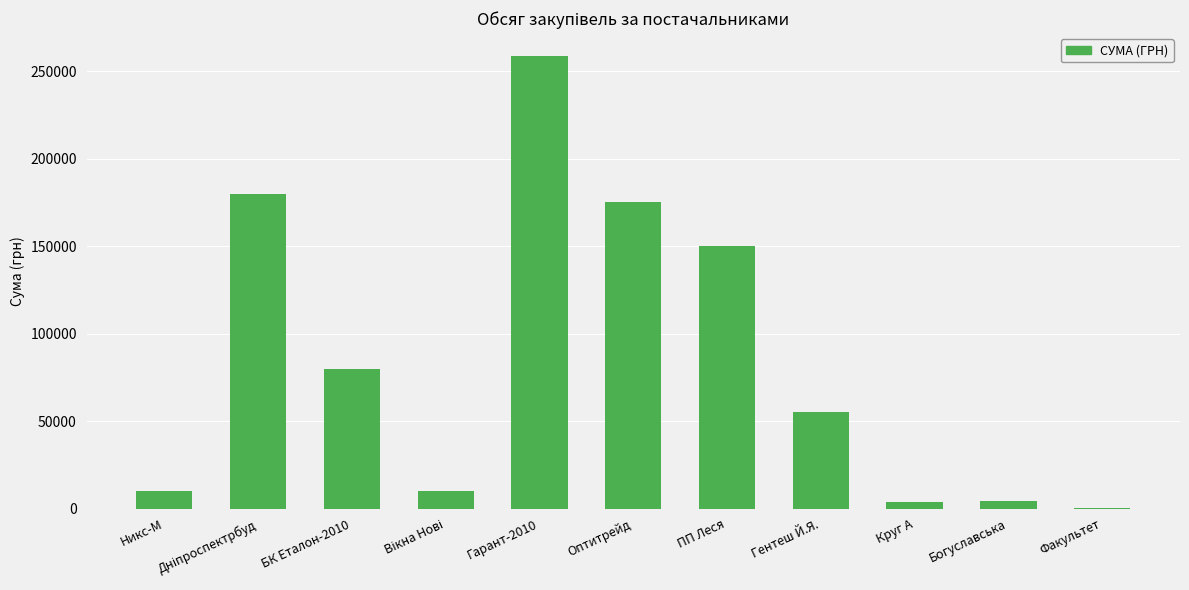

At which label is the value closest to 129620?

ПП Леся